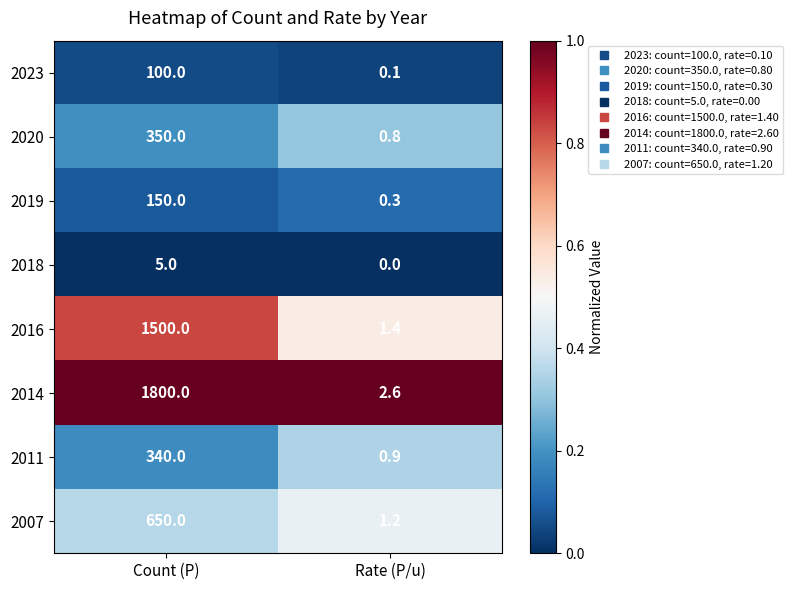

At which category does the chart reach its minimum across all series?

Rate (P/u)